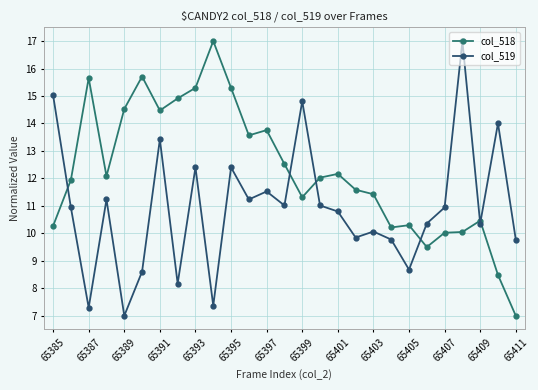

Which series has the largest total across all categories?

col_518